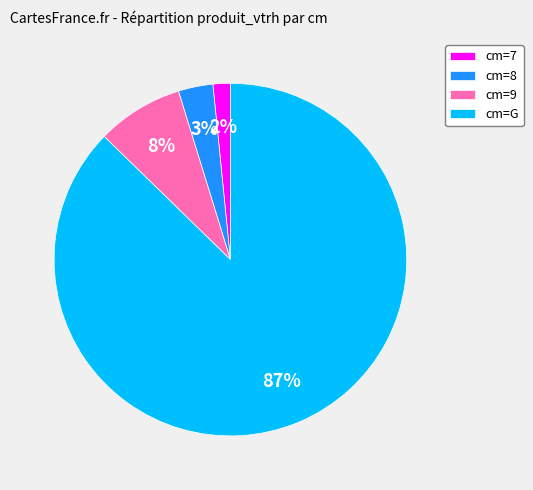

How many segments does this pie chart have?

4